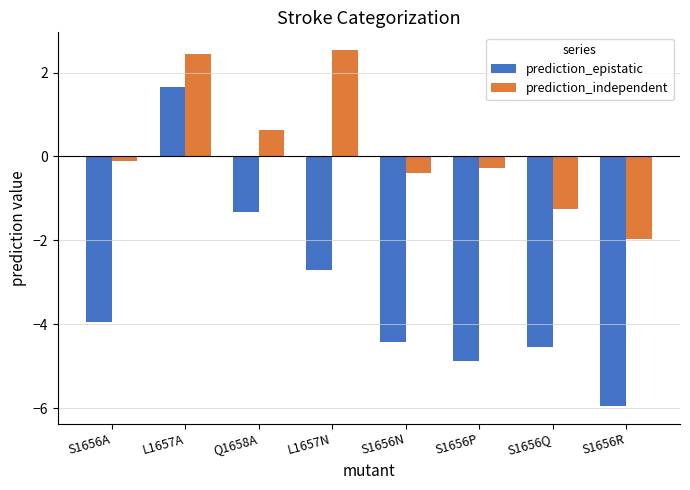

Is the value of prediction_independent at L1657N greater than the value of prediction_epistatic at Q1658A?

Yes